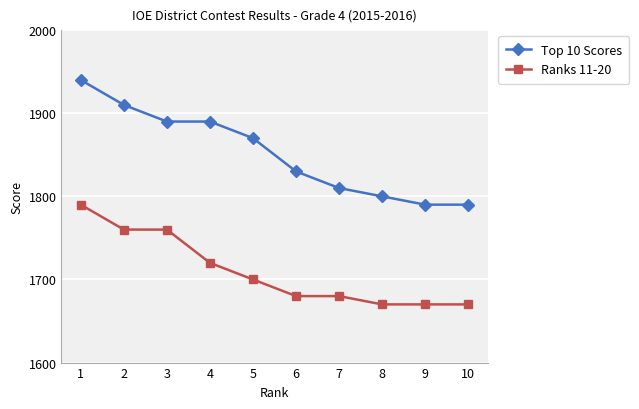

How many data points does each series have?

10